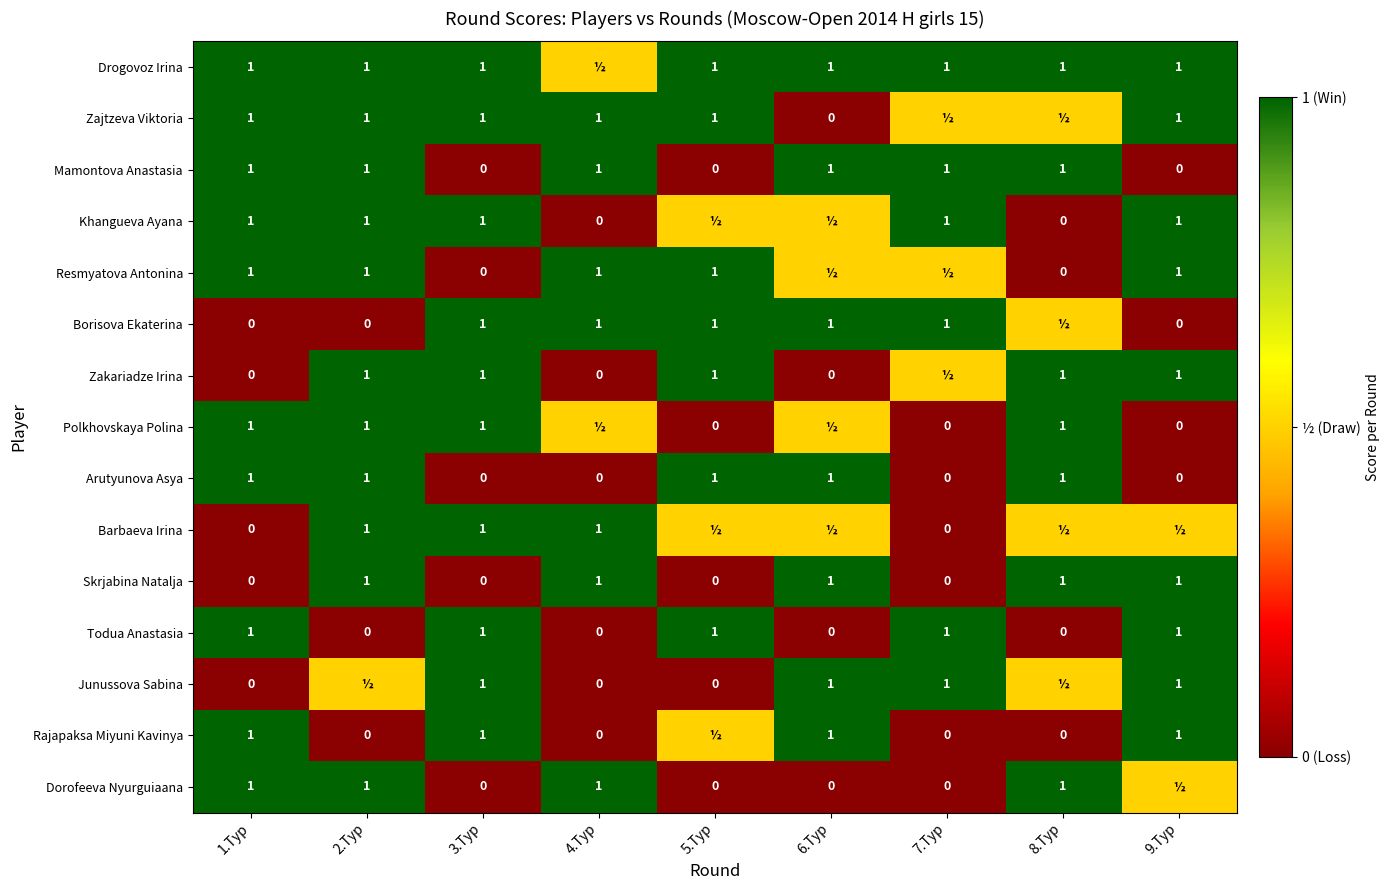

What is the sum of the Rajapaksa Miyuni Kavinya values at 9.Тур and 2.Тур?

1.0